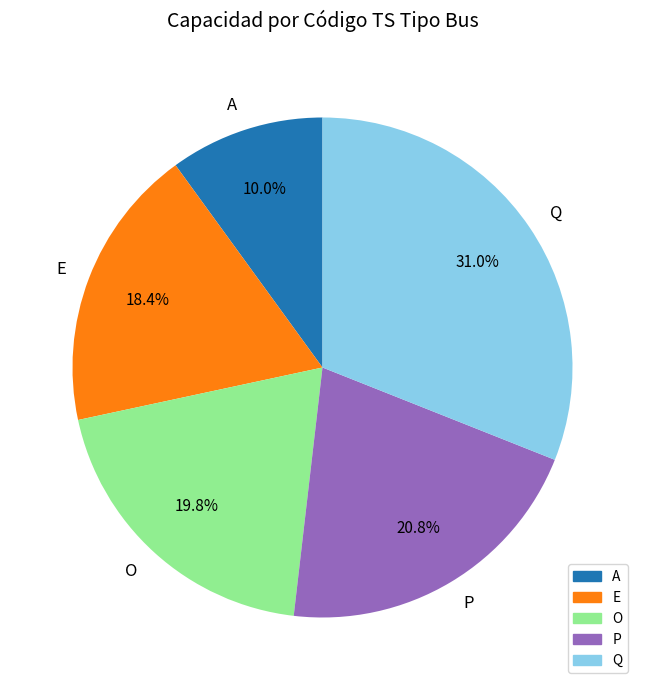

Between O and A, which is larger?

O